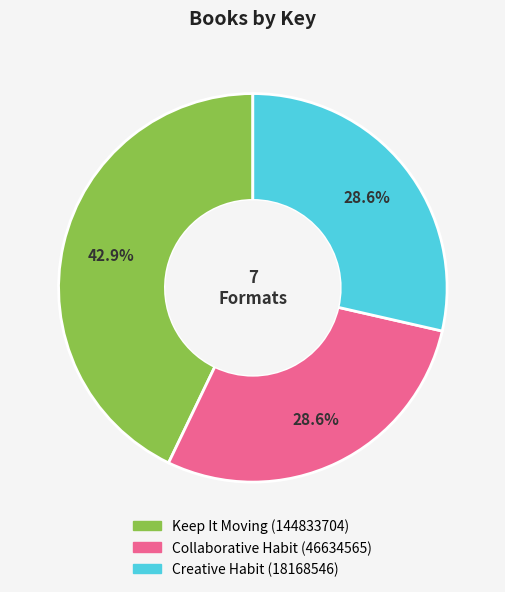

What is the total percentage of Collaborative Habit (46634565) and Creative Habit (18168546)?

57.1%